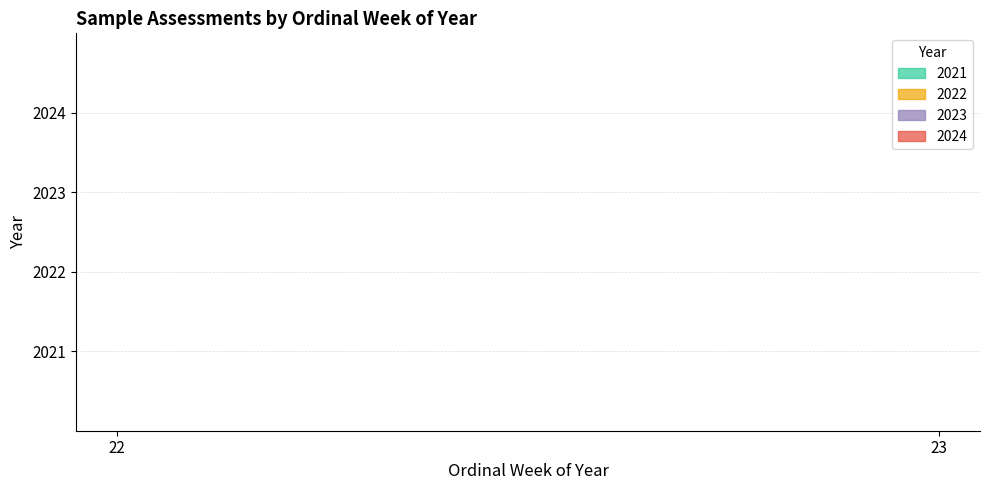

Does the chart have visible grid lines?

Yes